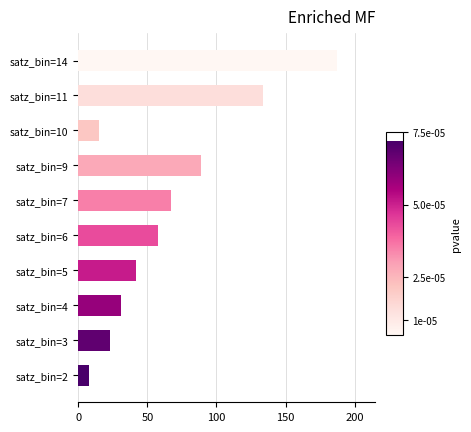

Is it true that the value at satz_bin=9 is 89?

True